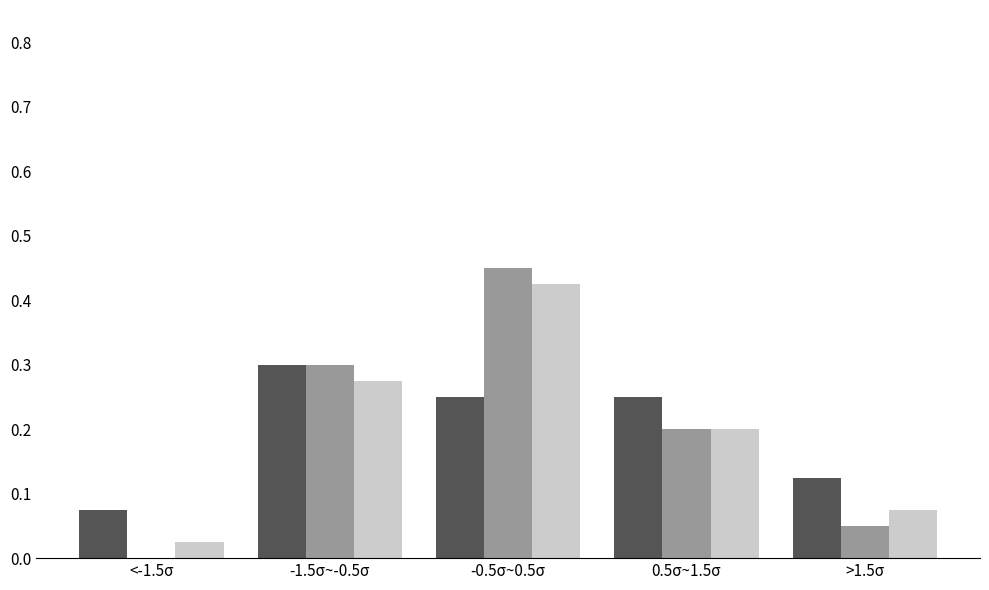

At which category does the chart reach its peak across all series?

-0.5σ~0.5σ